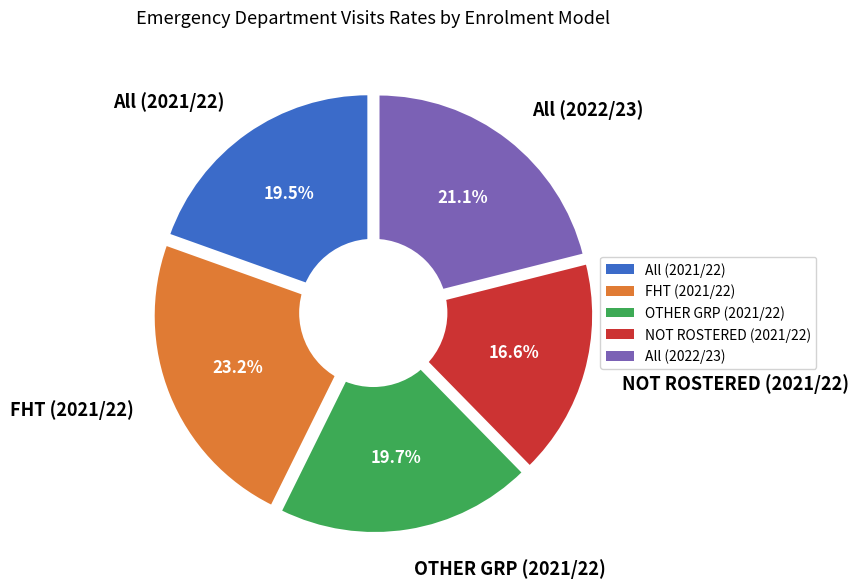

Count the number of slices in the pie.

5